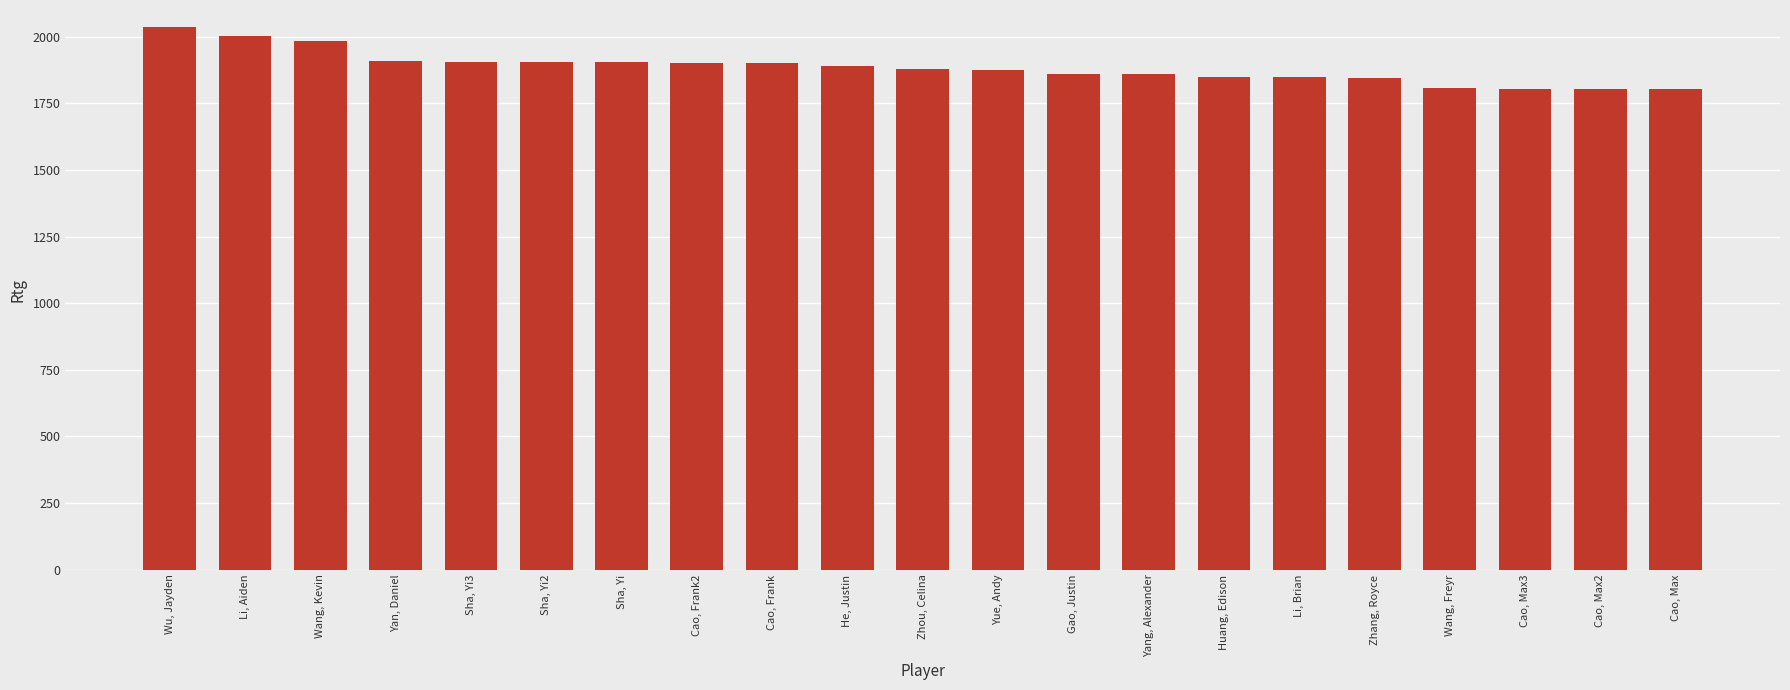

What is the greatest value displayed?

2035